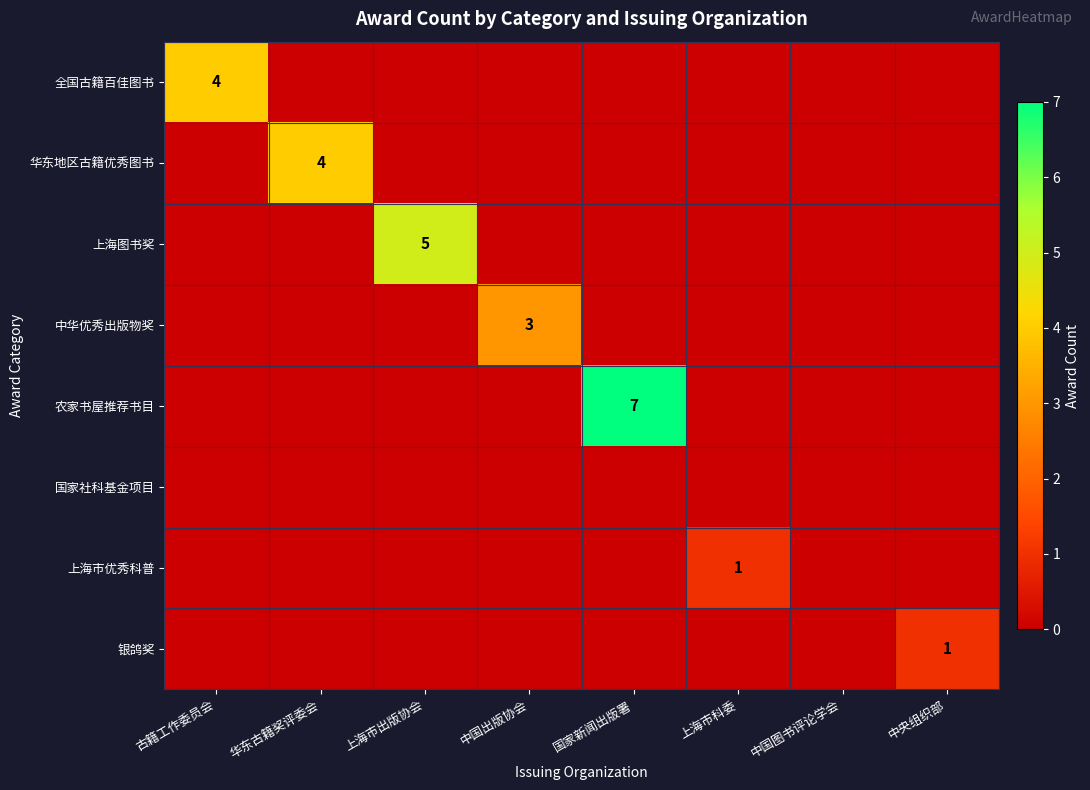

Between 古籍工作委员会 and 中国出版协会, which is larger?

古籍工作委员会